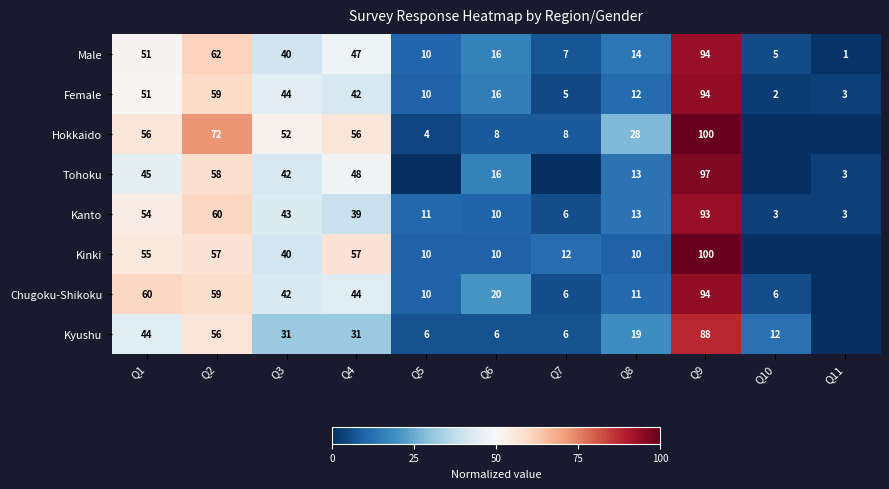

How many distinct data groups are displayed?

8